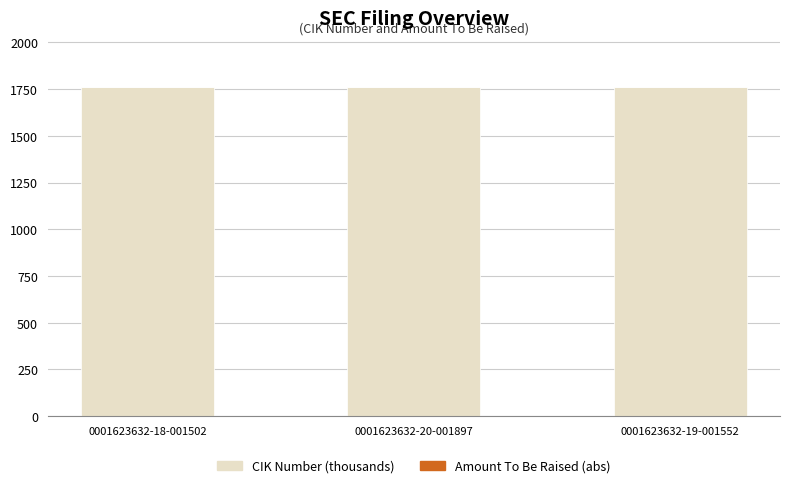

Is it true that CIK Number (thousands) equals 1759.1 at 0001623632-20-001897?

True